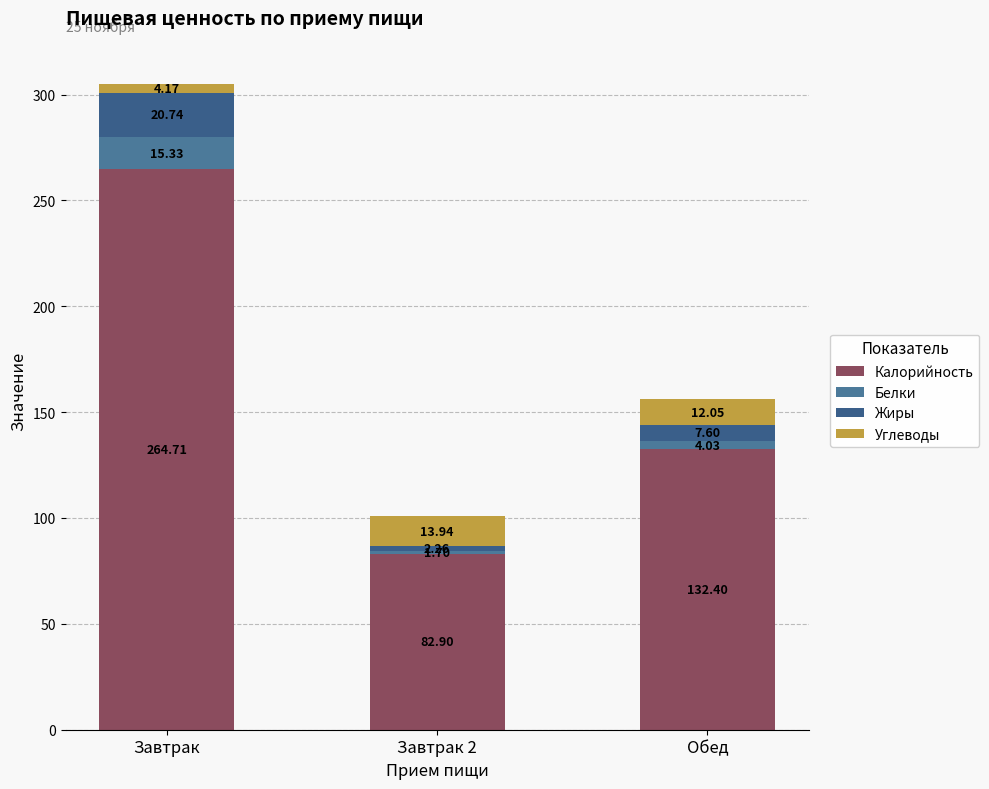

At Завтрак 2, list the series in order from largest to smallest.

Калорийность, Углеводы, Жиры, Белки